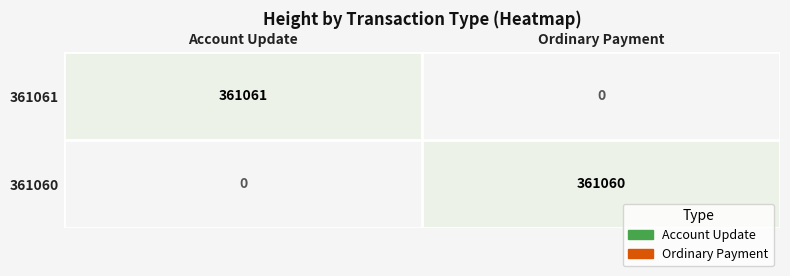

The value of 361060 at Ordinary Payment is 361060. True or false?

True